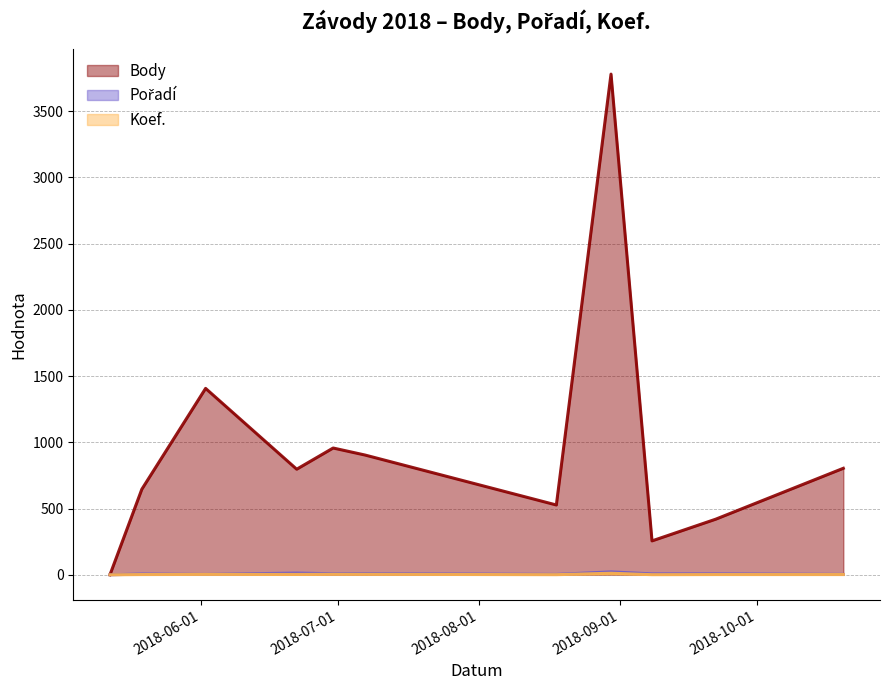

How many values in the Koef. series are below 2?

3